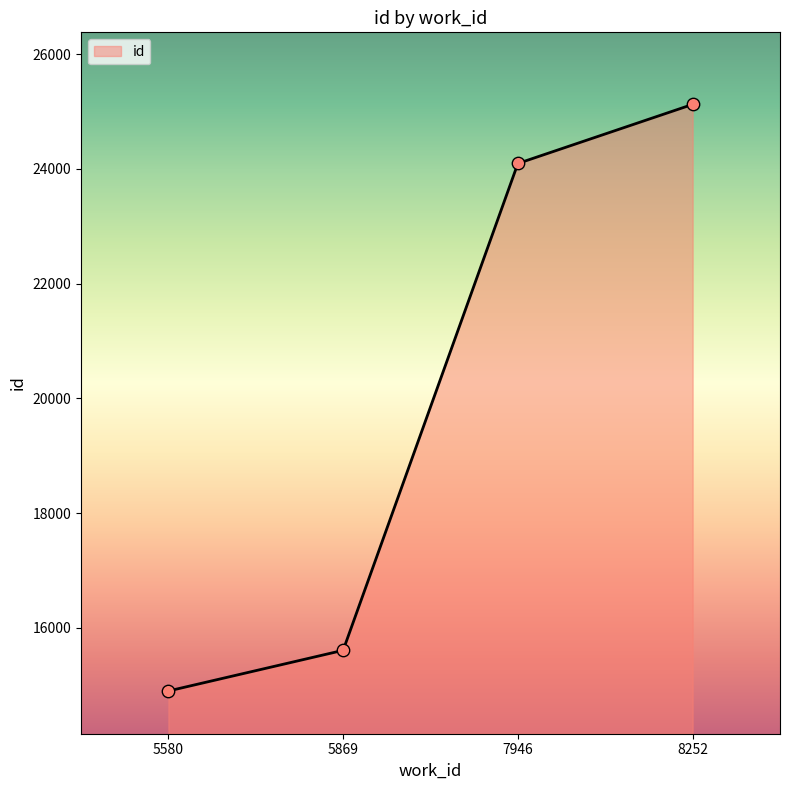

Approximately how many times larger is the value at 8252 compared to 5869?

1.6